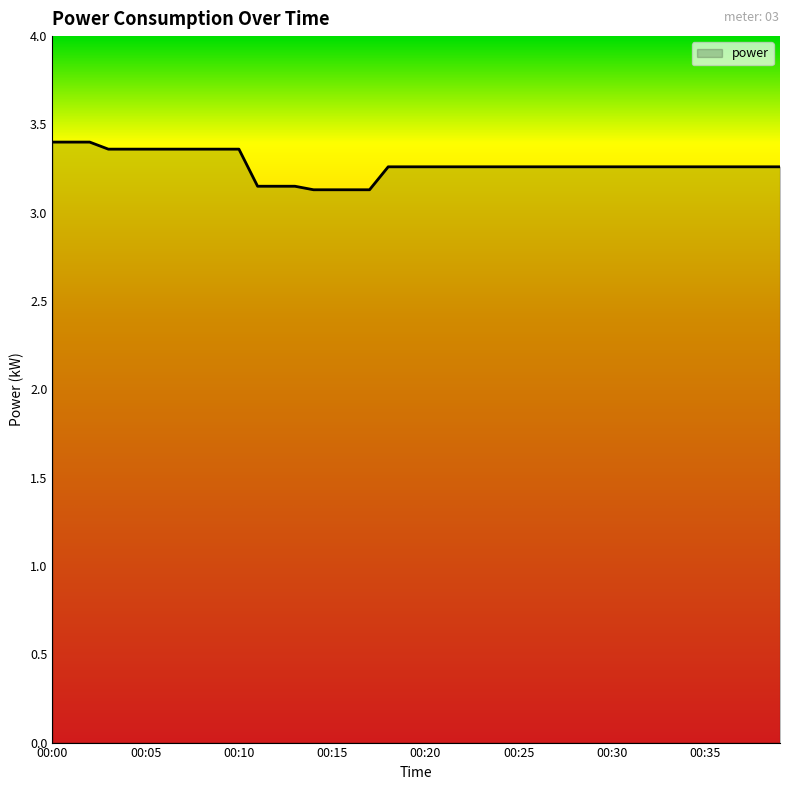

What is the sum of all values?

130.8